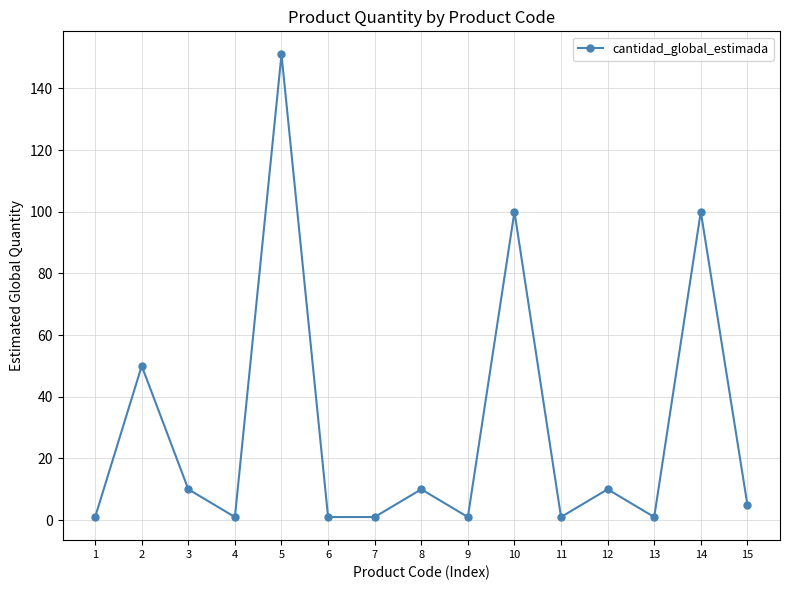

What is the change in value from 6 to 15?

+4